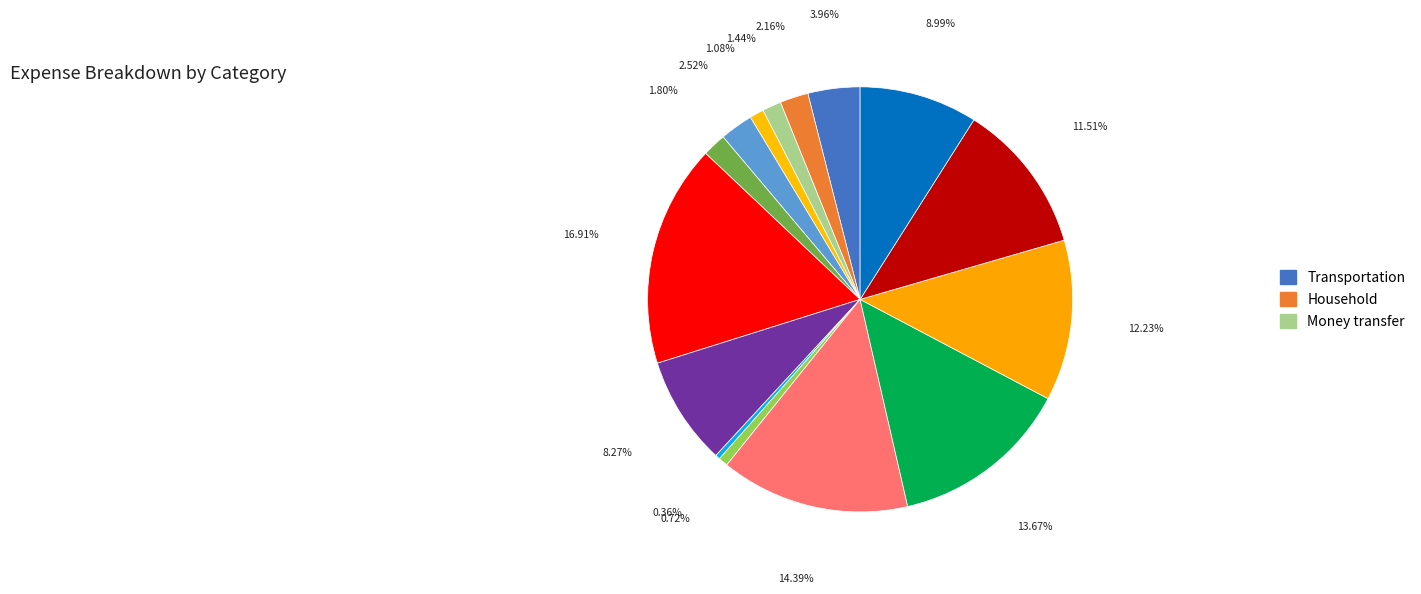

How many slices are in this pie chart?

15